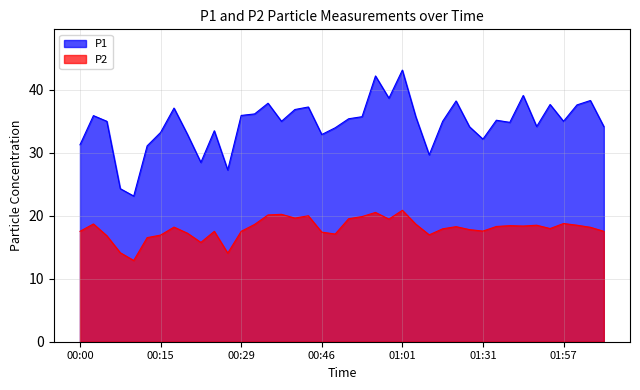

True or false: P2 has a value of 10.8 at 01:01.

False